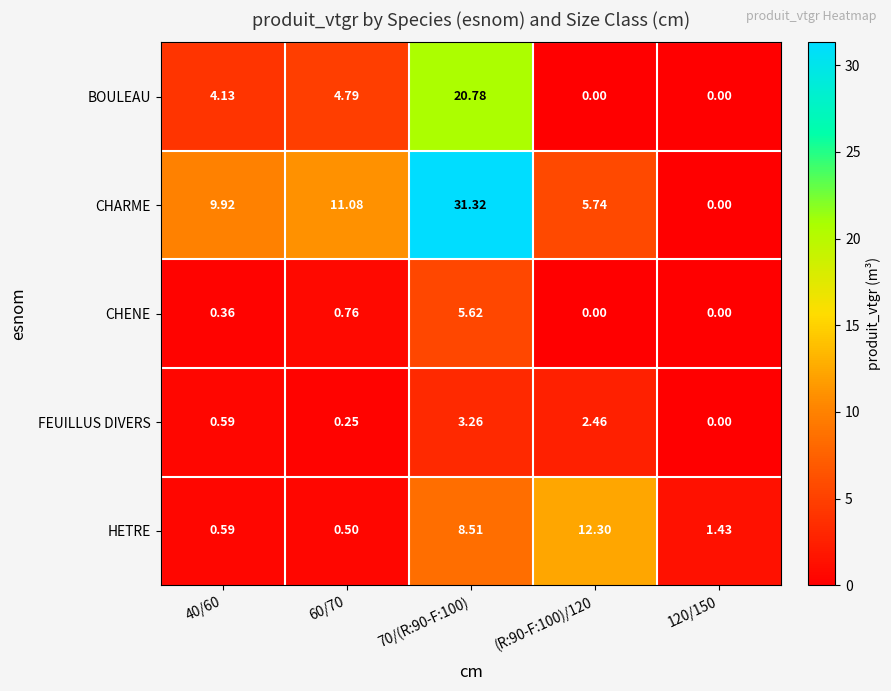

At how many categories does at least one series exceed 21?

1